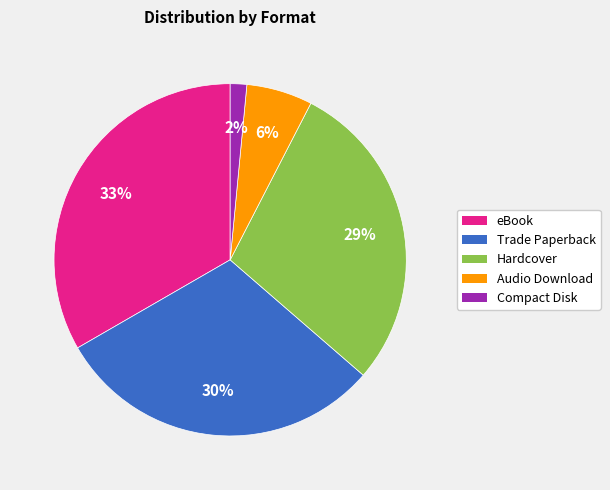

Combined, do Compact Disk and Trade Paperback account for over 50%?

No